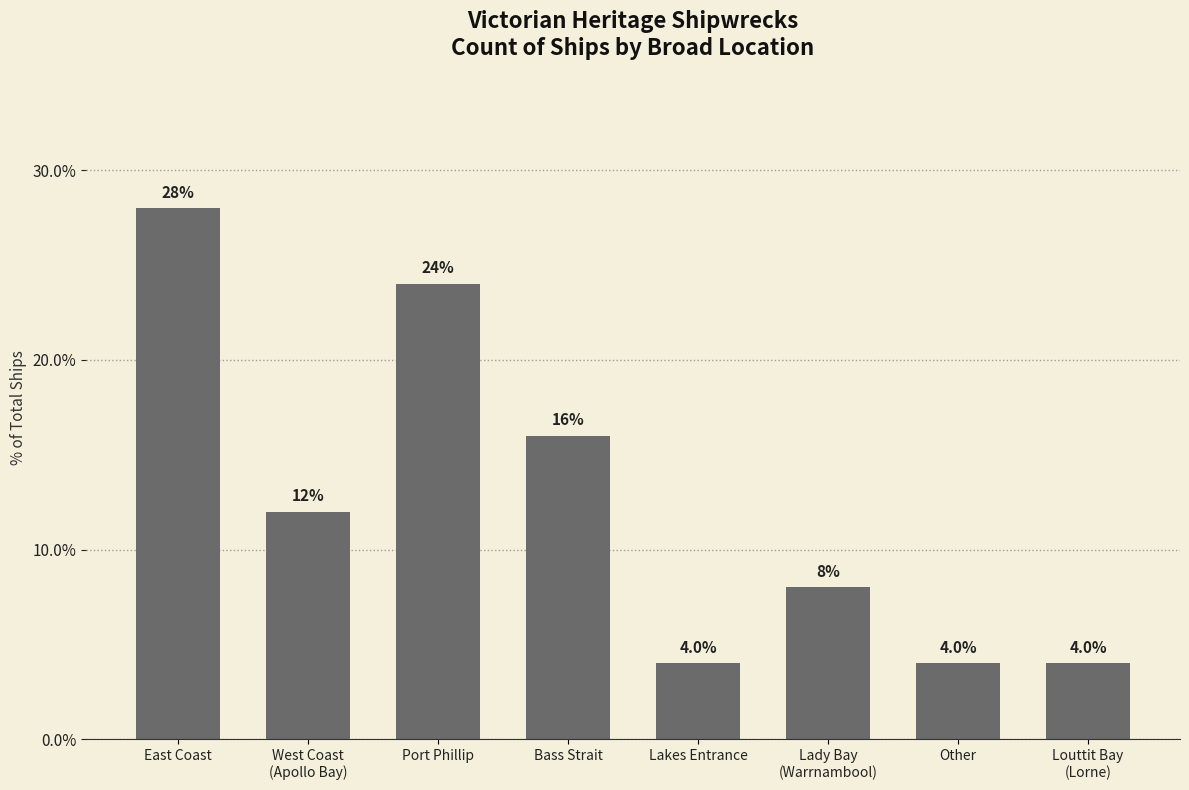

Reading left to right, transcribe all the data shown in this chart.

28.0	12.0	24.0	16.0	4.0	8.0	4.0	4.0